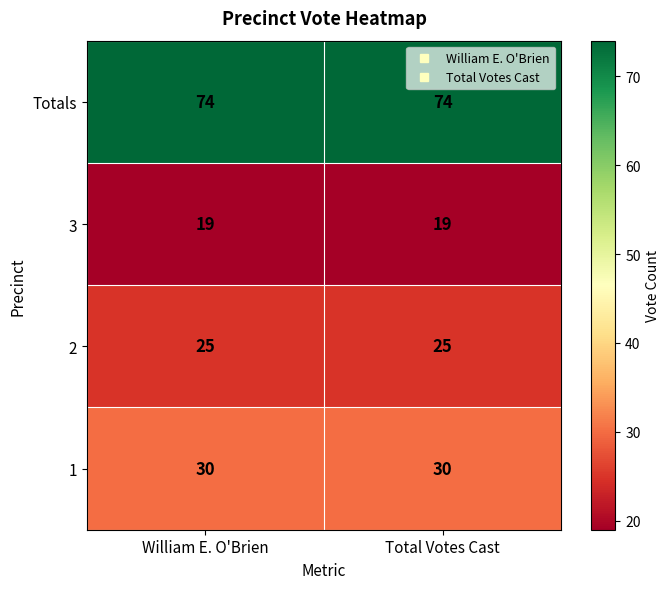

What is the total value across all series at Total Votes Cast?

148